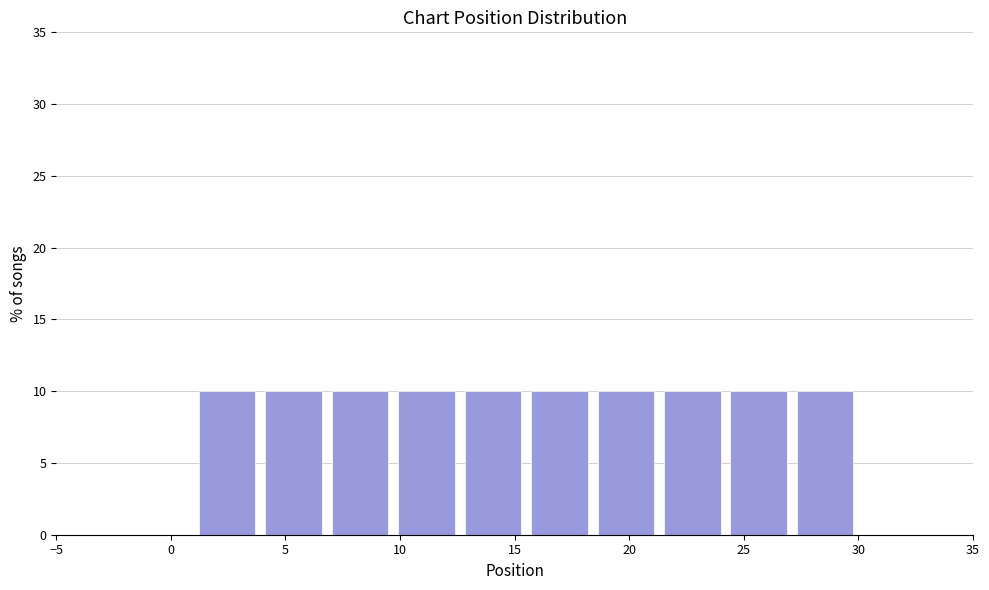

Reading left to right, list every bar in this chart as the range it spans on the x-axis followed by its height. Neither the bar edges nor the heights are printed on the chart, so give them approximately, as read against the axes.

1.0 to 3.9: 10
3.9 to 6.8: 10
6.8 to 9.7: 10
9.7 to 12.6: 10
12.6 to 15.5: 10
15.5 to 18.4: 10
18.4 to 21.3: 10
21.3 to 24.2: 10
24.2 to 27.1: 10
27.1 to 30.0: 10